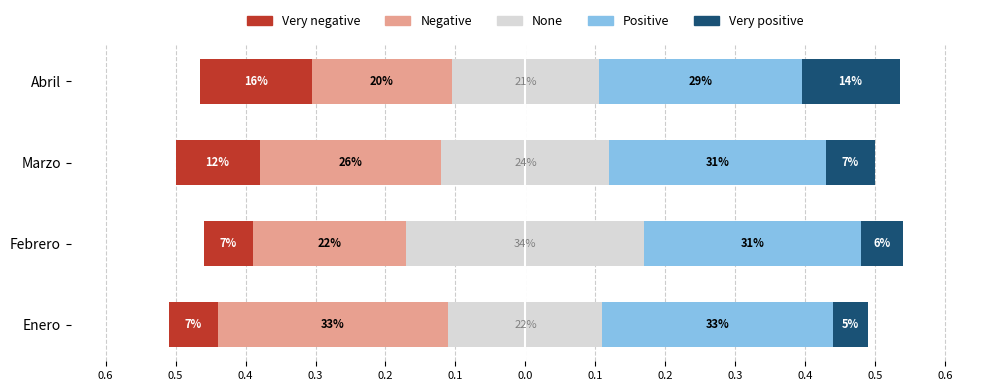

Is it true that Very negative equals -0.2 at Marzo?

False